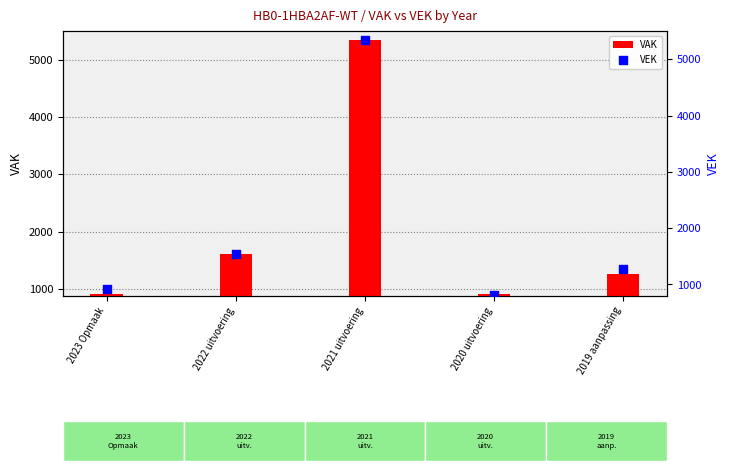

What are all the series names shown in the legend?

VAK, VEK